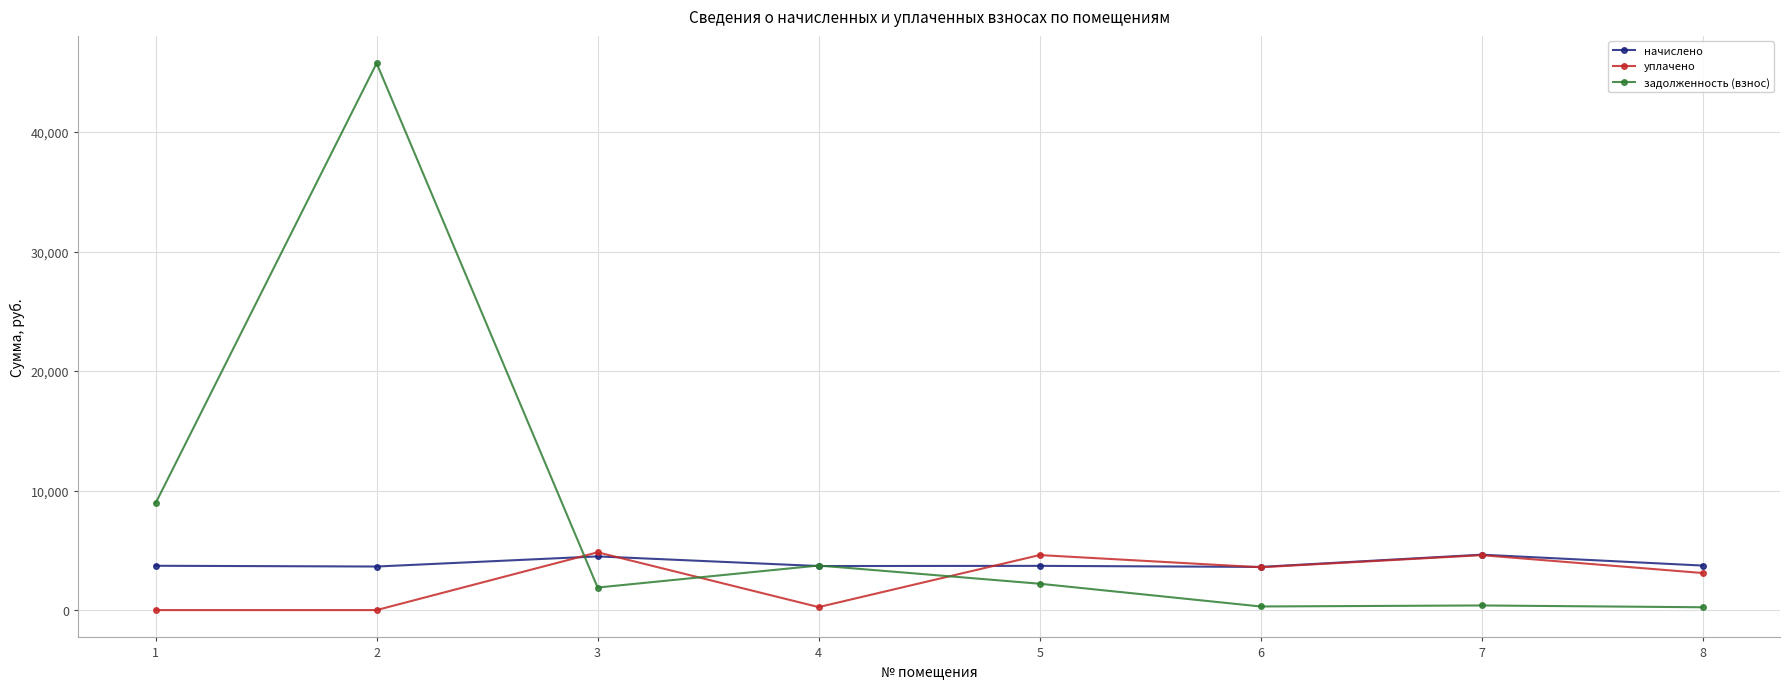

After their last crossing, which series has the higher values: уплачено or задолженность (взнос)?

уплачено